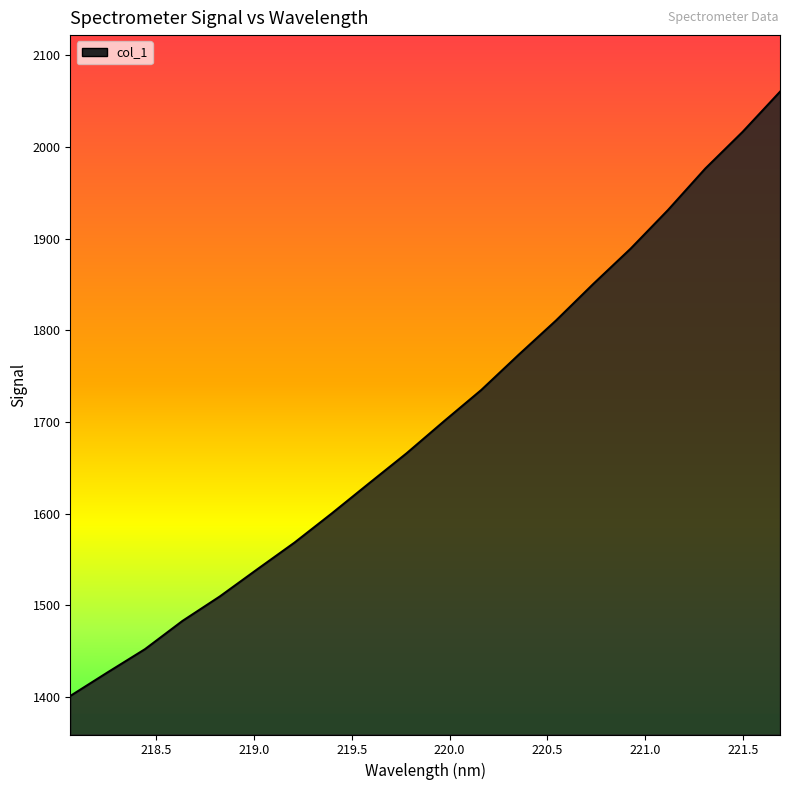

What is the difference between the maximum and minimum values?

659.3